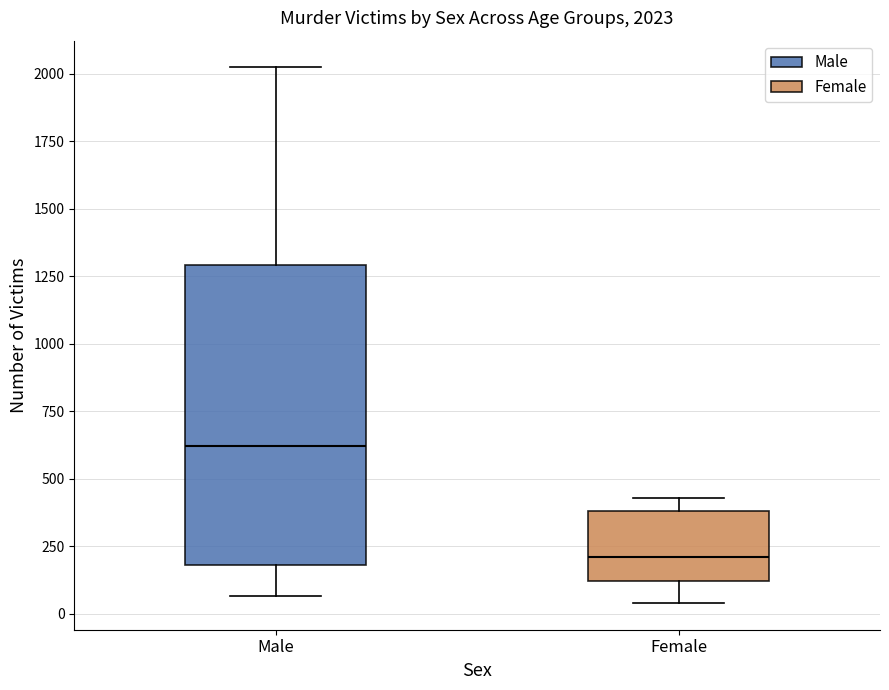

Comparing the boxes themselves (not the whiskers), which one is the tallest?

Male